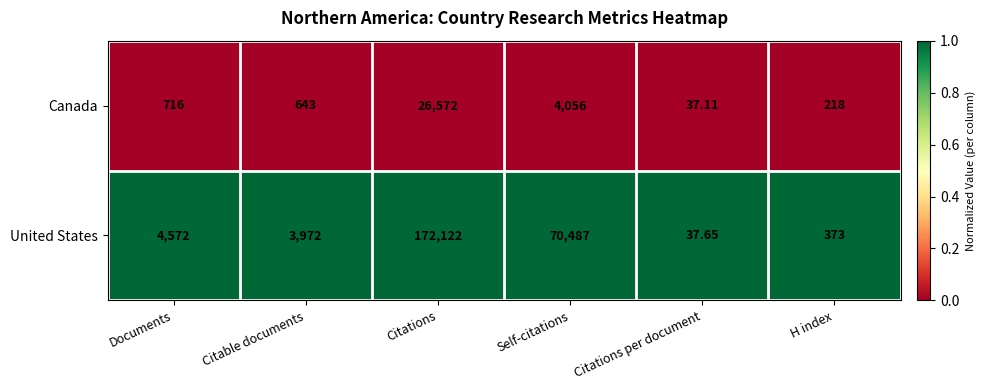

Which series has the widest spread of values?

United States